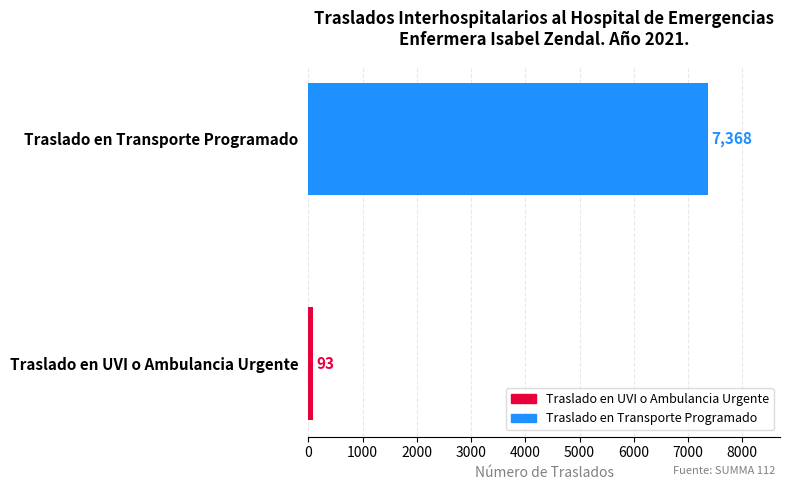

List the series in order of their peak value, lowest first.

Traslado en UVI o Ambulancia Urgente, Traslado en Transporte Programado